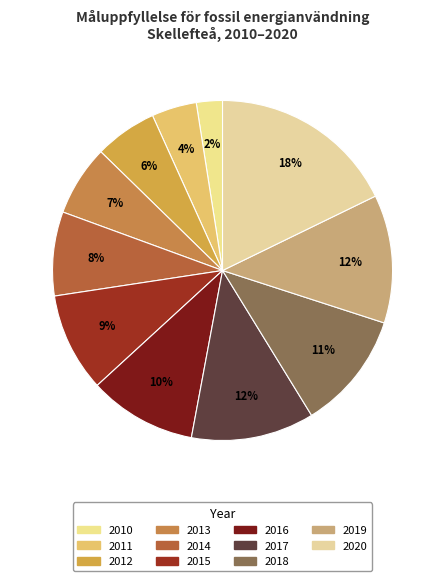

Is there a majority slice in this chart?

No